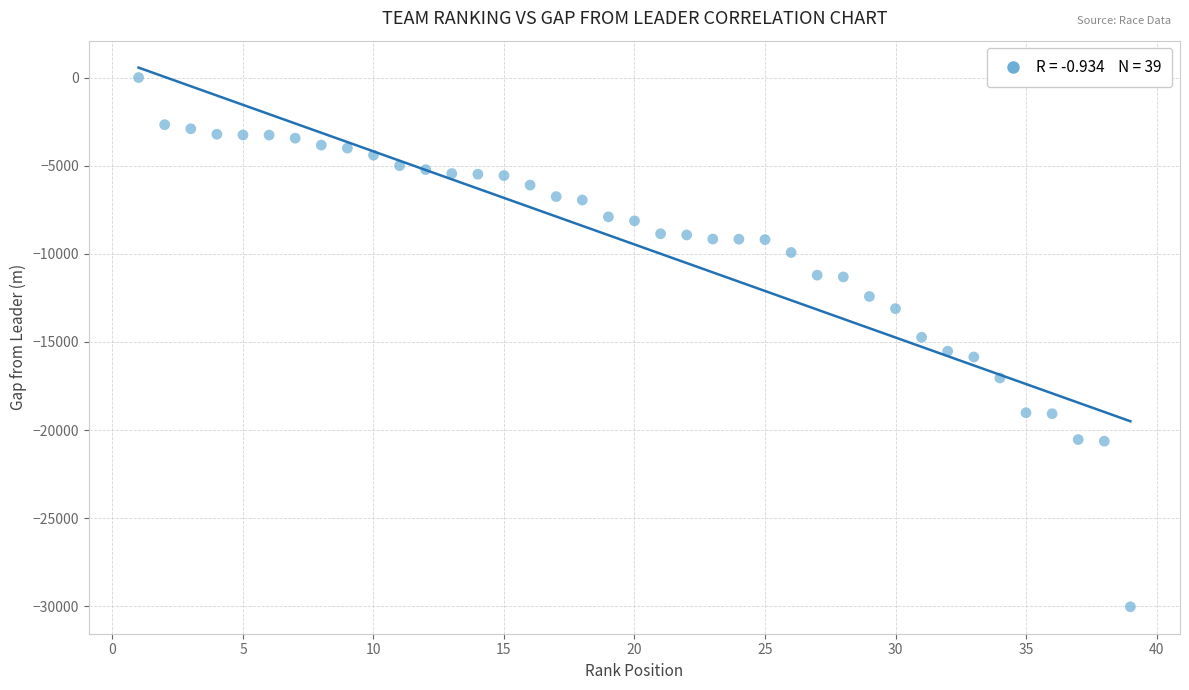

What is the range of Y values (max minus min)?

30027